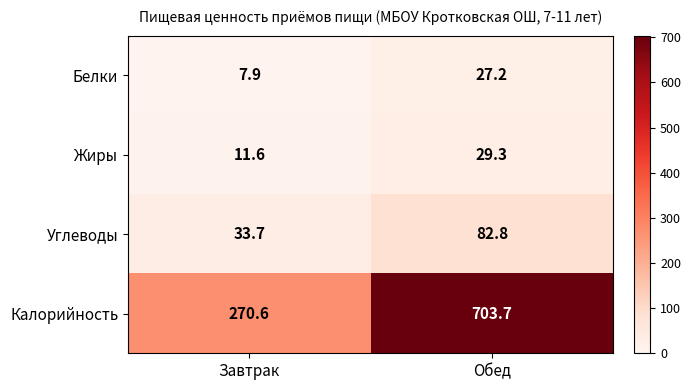

Reading right to left, extract all data points from this chart.

Белки: Обед=27.2	Завтрак=7.9
Жиры: Обед=29.3	Завтрак=11.6
Углеводы: Обед=82.8	Завтрак=33.7
Калорийность: Обед=703.7	Завтрак=270.6